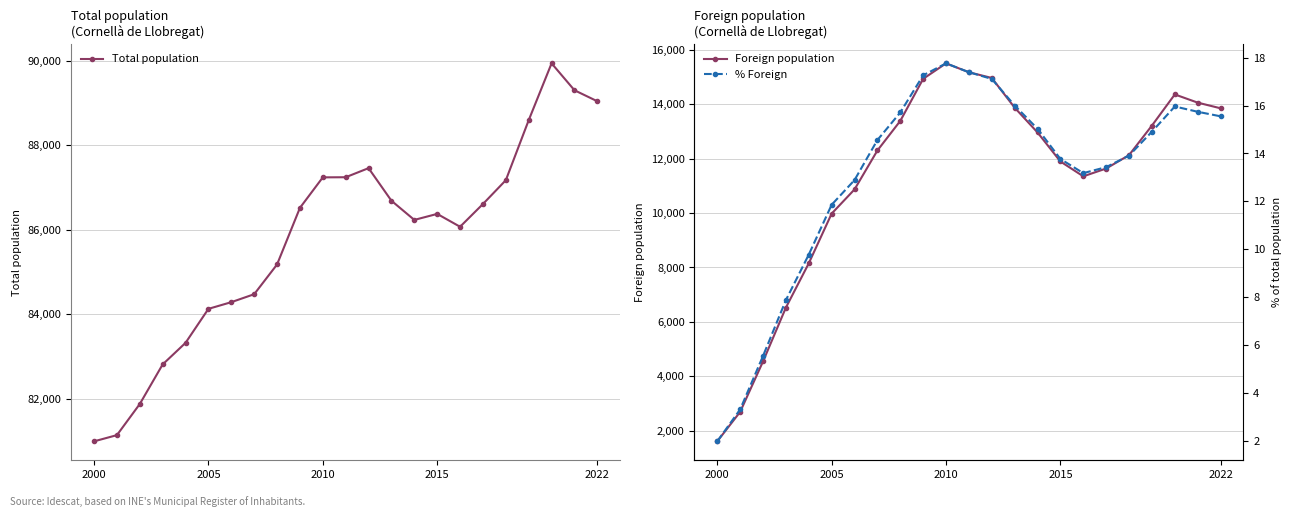

Reading left to right, list all the values displayed in this chart.

Total population: 80998.0	81145.0	81881.0	82817.0	83327.0	84131.0	84289.0	84477.0	85180.0	86519.0	87240.0	87243.0	87458.0	86687.0	86234.0	86376.0	86072.0	86610.0	87173.0	88592.0	89936.0	89300.0	89039.0
Foreign population: 1613.0	2694.0	4547.0	6525.0	8151.0	9978.0	10867.0	12297.0	13383.0	14929.0	15498.0	15171.0	14961.0	13870.0	12959.0	11893.0	11348.0	11635.0	12127.0	13212.0	14356.0	14055.0	13847.0
% Foreign: 2.0	3.3	5.5	7.9	9.8	11.9	12.9	14.6	15.7	17.3	17.8	17.4	17.1	16.0	15.0	13.8	13.2	13.4	13.9	14.9	16.0	15.7	15.6